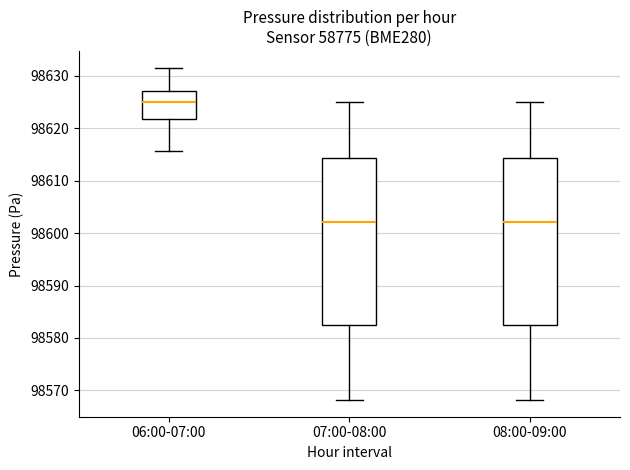

Reading left to right, transcribe this box plot: for each box, give where its median line is, the range the box spans, and where its two whiskers end, as read against the y-axis. The values are not printed on the chart, so give them approximately, as read against the axis.

06:00-07:00: median 98625, box 98622 to 98627, whiskers 98616 to 98632
07:00-08:00: median 98602, box 98582 to 98614, whiskers 98568 to 98625
08:00-09:00: median 98602, box 98582 to 98614, whiskers 98568 to 98625